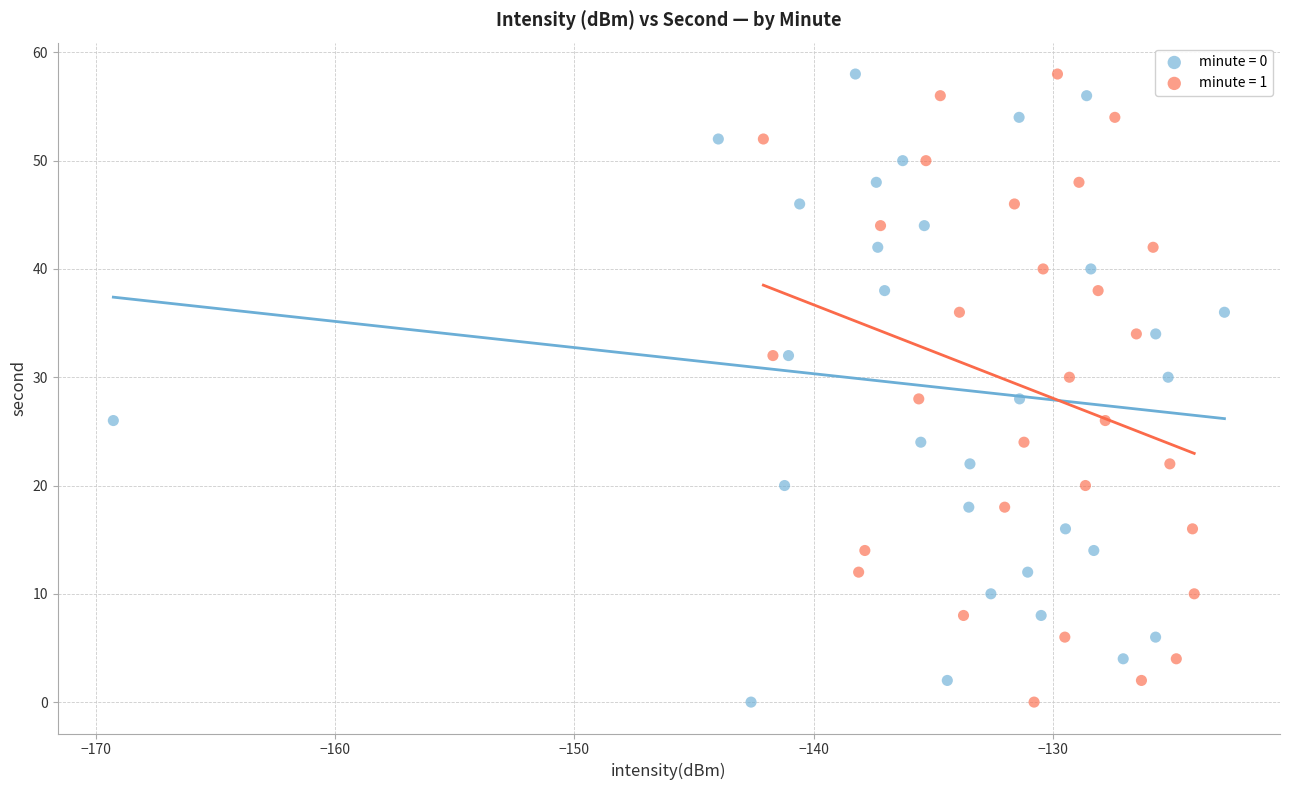

What are all the series names shown in the legend?

minute = 0, minute = 1